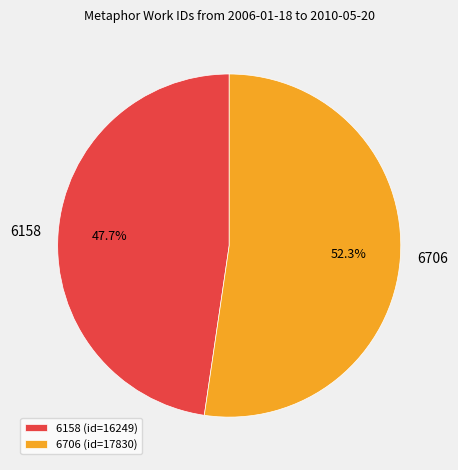

To the nearest percent, what is the difference between the 6706 and 6158 slice percentages?

5%